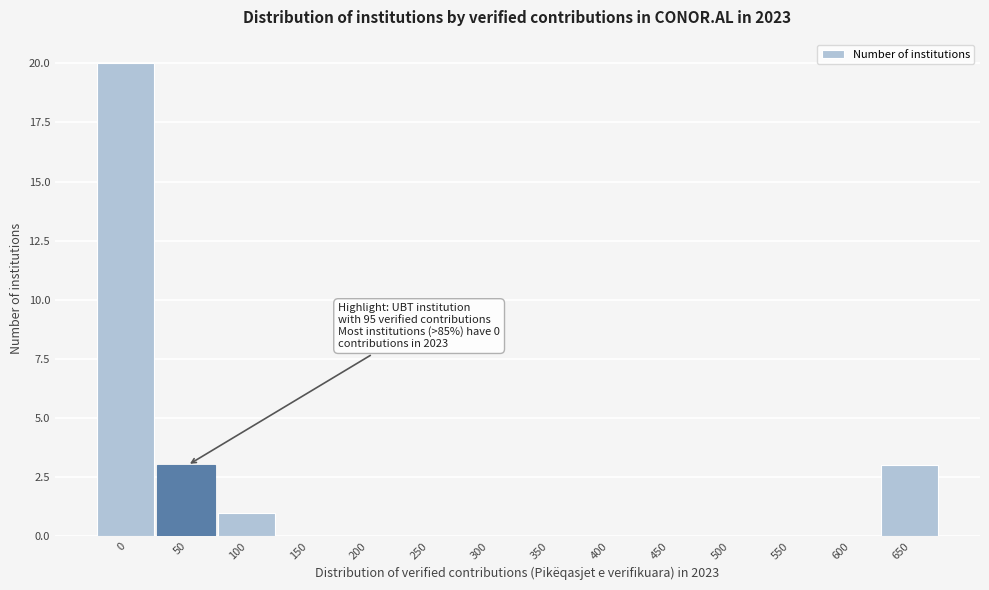

Reading right to left, what are all the values shown in this chart?

650=3	600=0	550=0	500=0	450=0	400=0	350=0	300=0	250=0	200=0	150=0	100=1	50=3	0=20